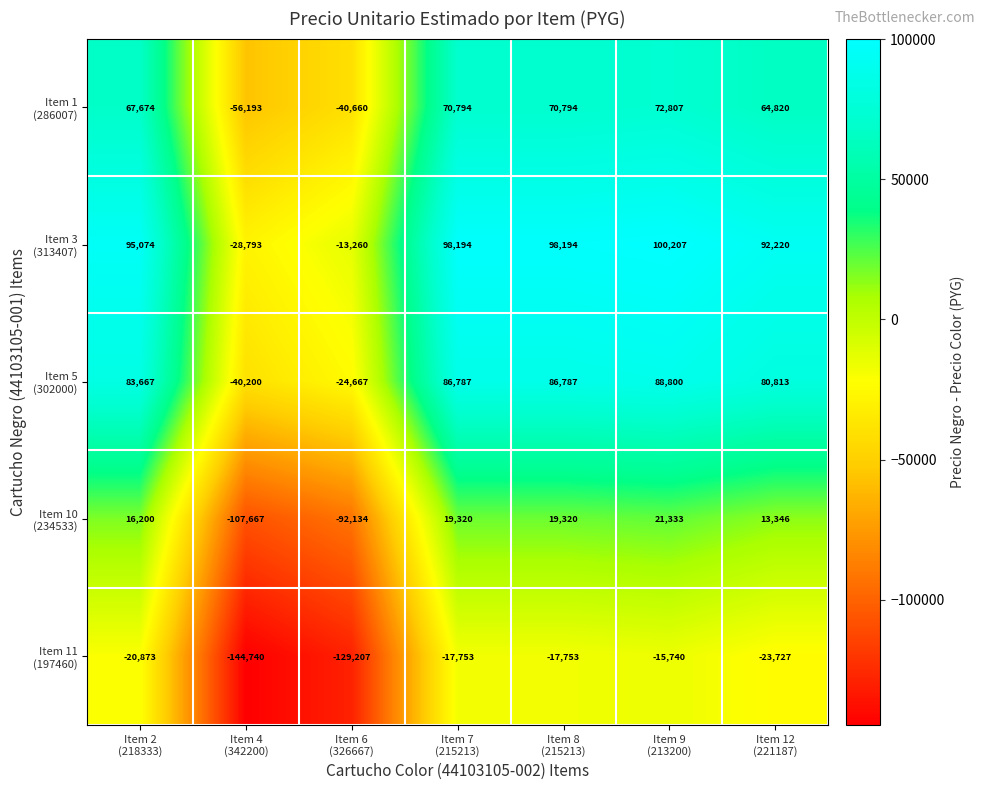

What is the greatest value displayed?

100207